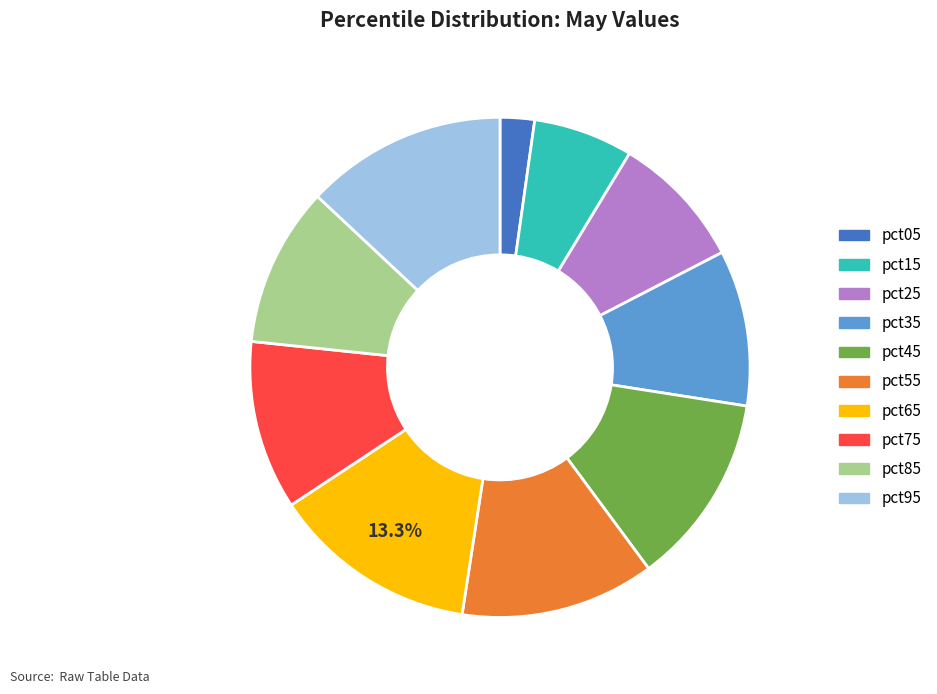

What is the smallest slice in the pie chart?

pct05